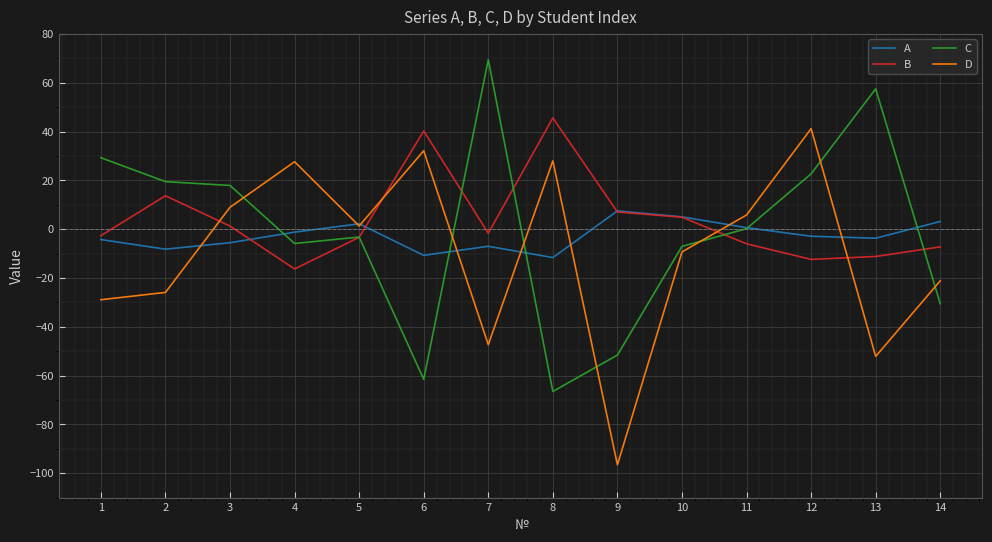

True or false: D has a value of 15.7 at 4.

False